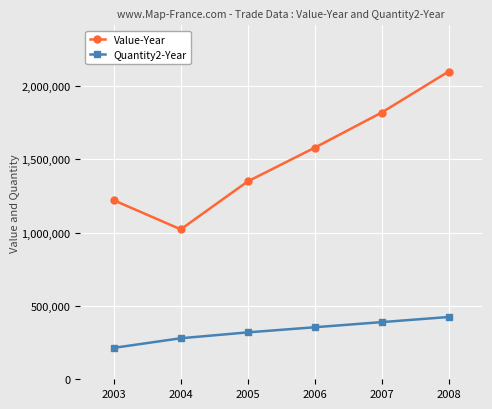

What is the difference between the Quantity2-Year values at 2004 and 2003?

65688